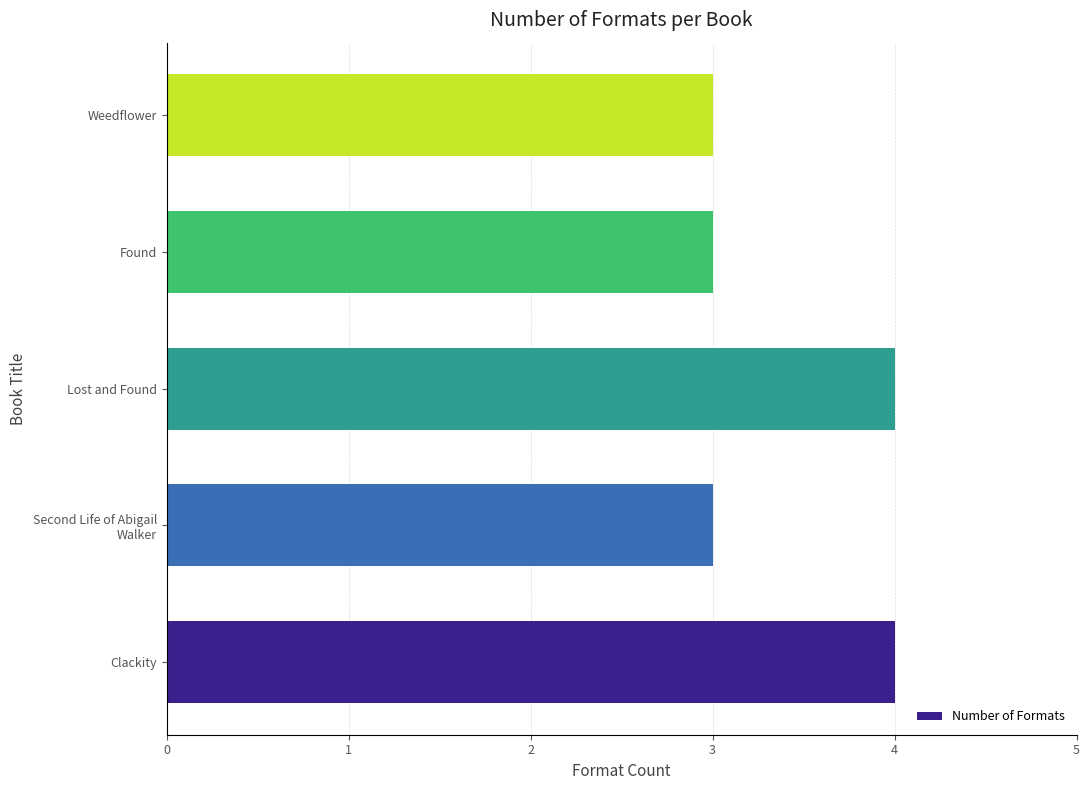

How many series are shown in this chart?

1